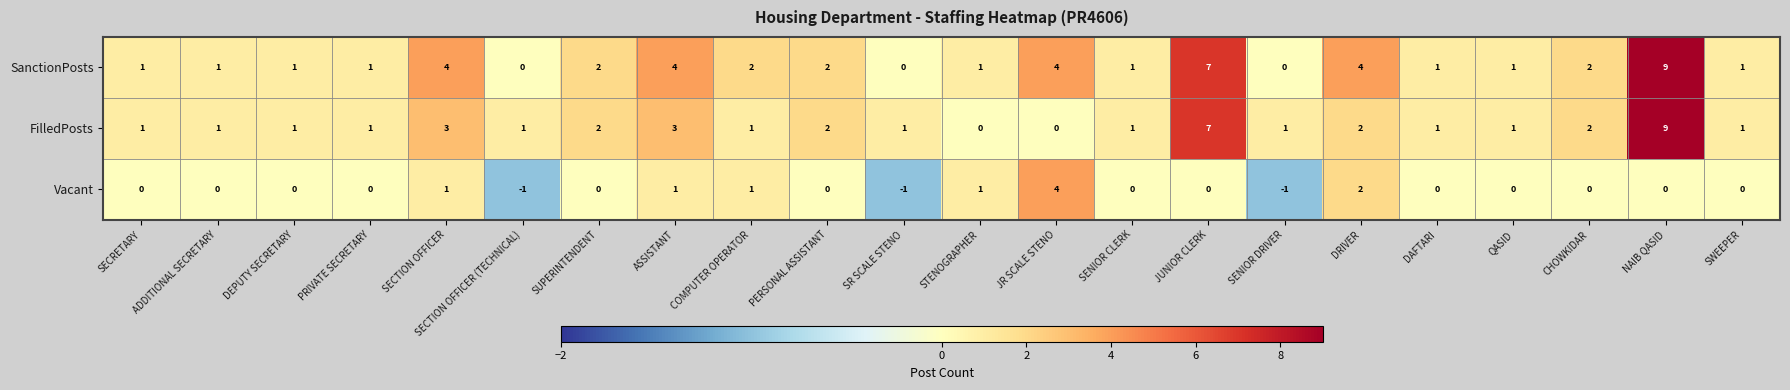

The value of Vacant at SWEEPER is 3. True or false?

False